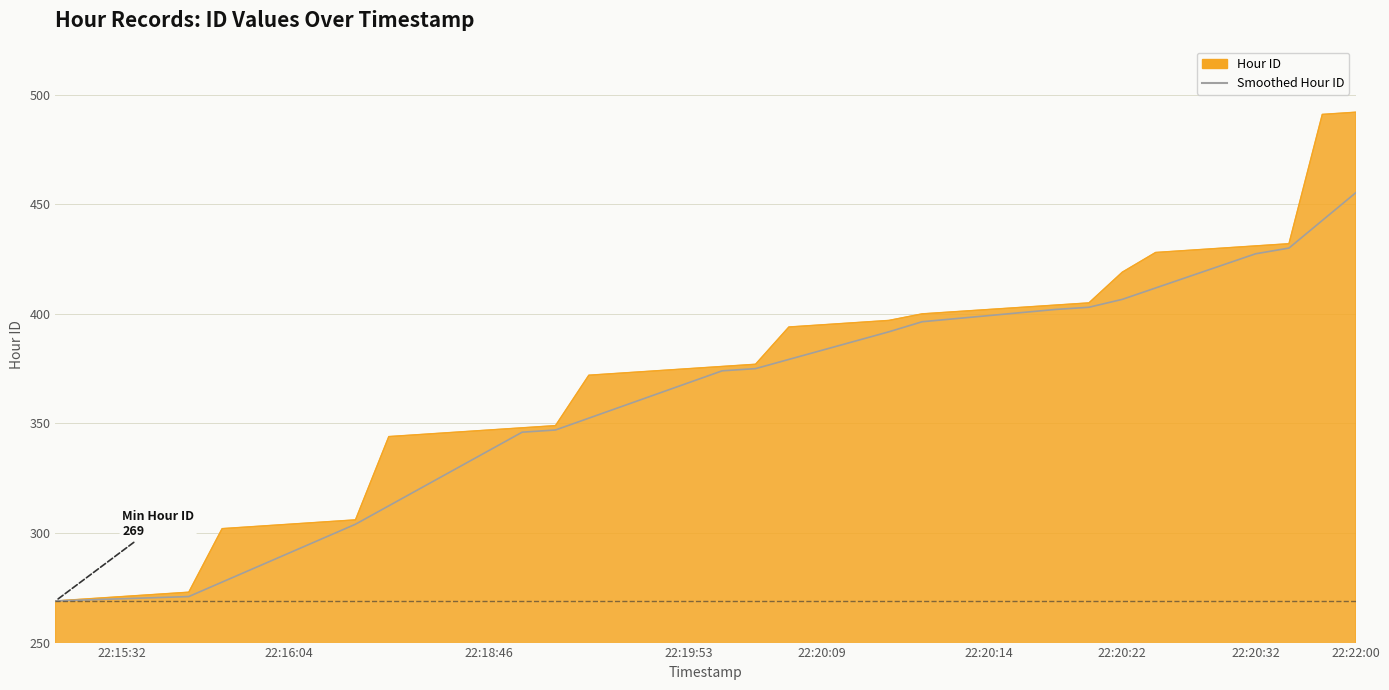

List the series in order of their peak value, lowest first.

Smoothed Hour ID, Hour ID